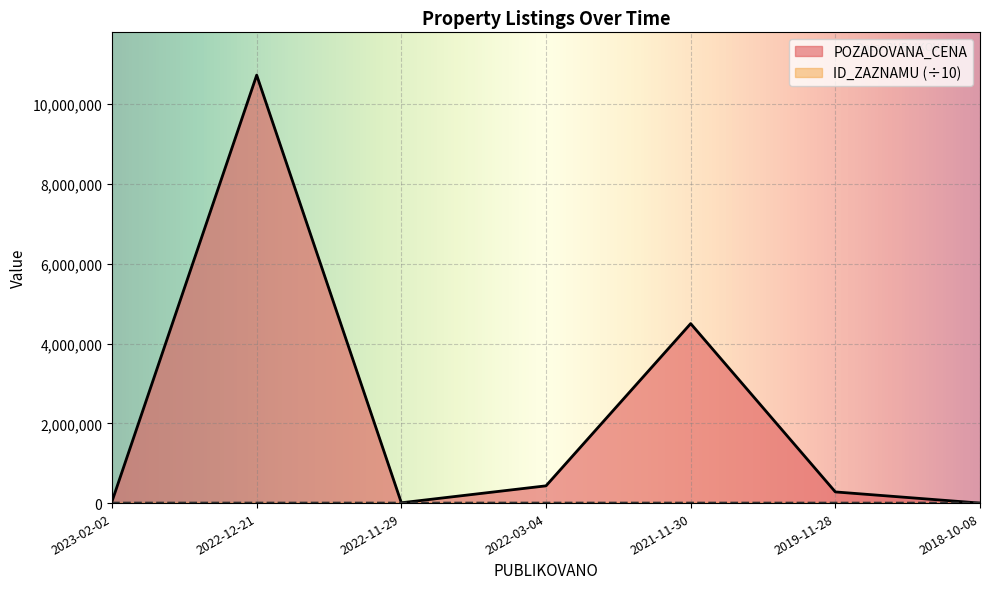

What is the difference between the POZADOVANA_CENA values at 2018-10-08 and 2021-11-30?

4500000.0